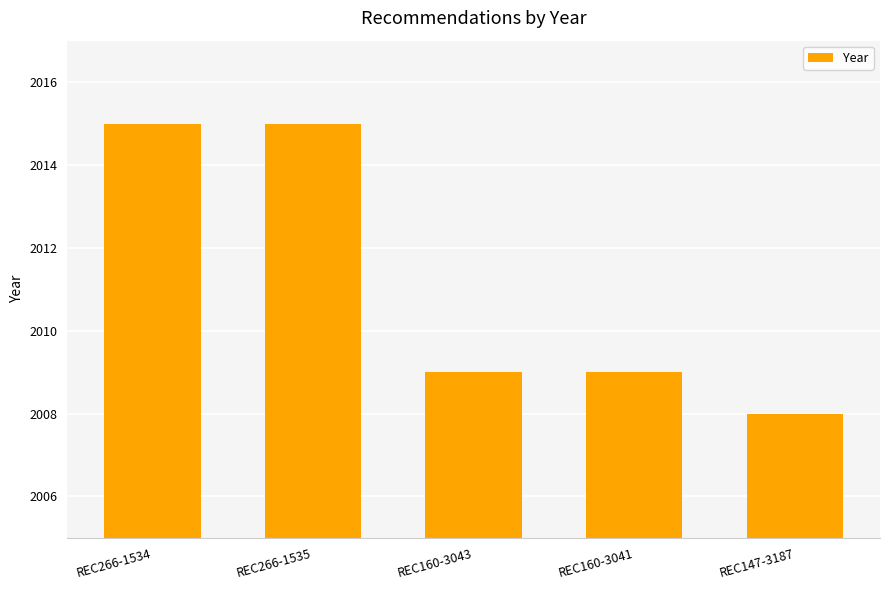

What is the sum of all values?

10056